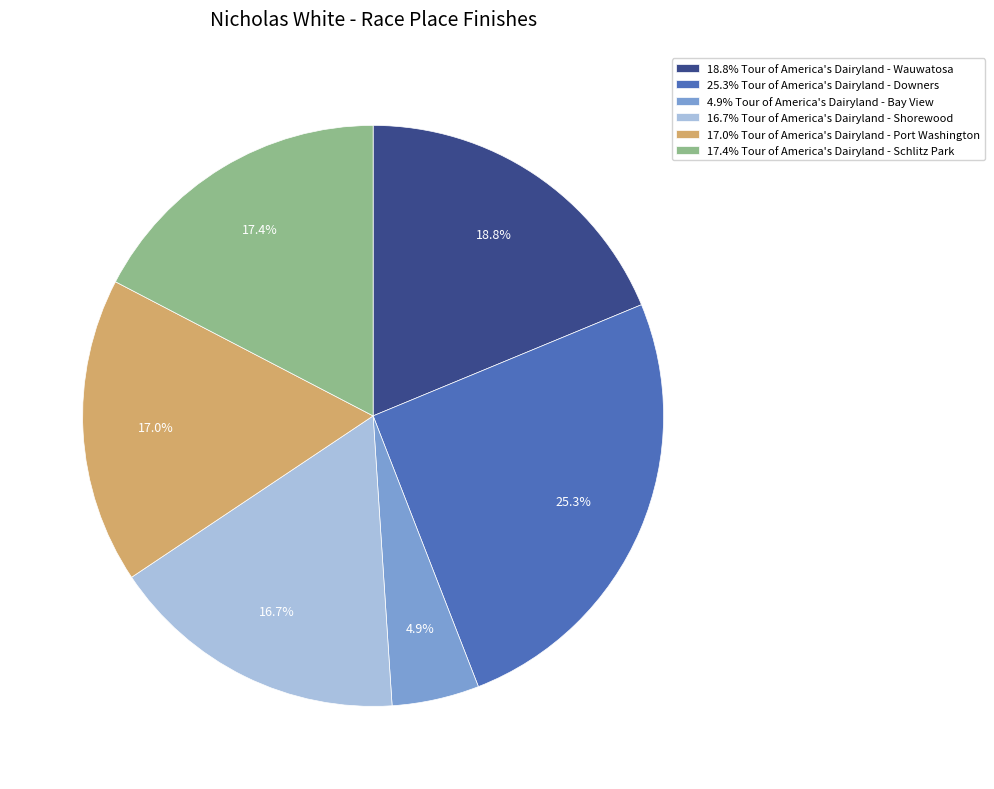

To the nearest percent, what is the average slice percentage?

17%